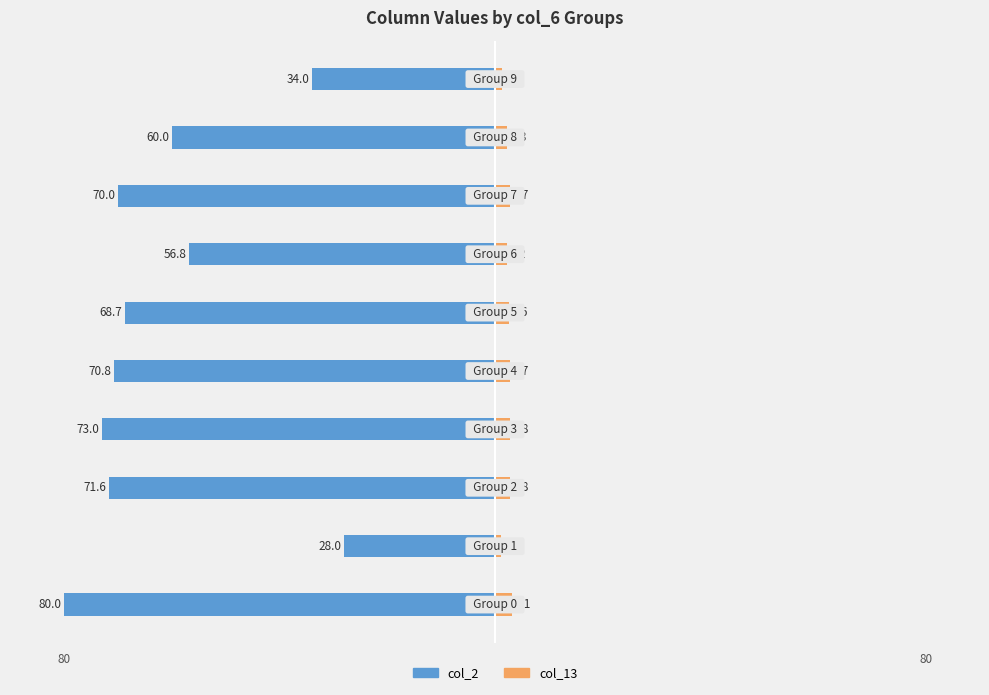

Rank the categories by col_13 value from lowest to highest.

1, 9, 6, 8, 5, 7, 4, 2, 3, 0